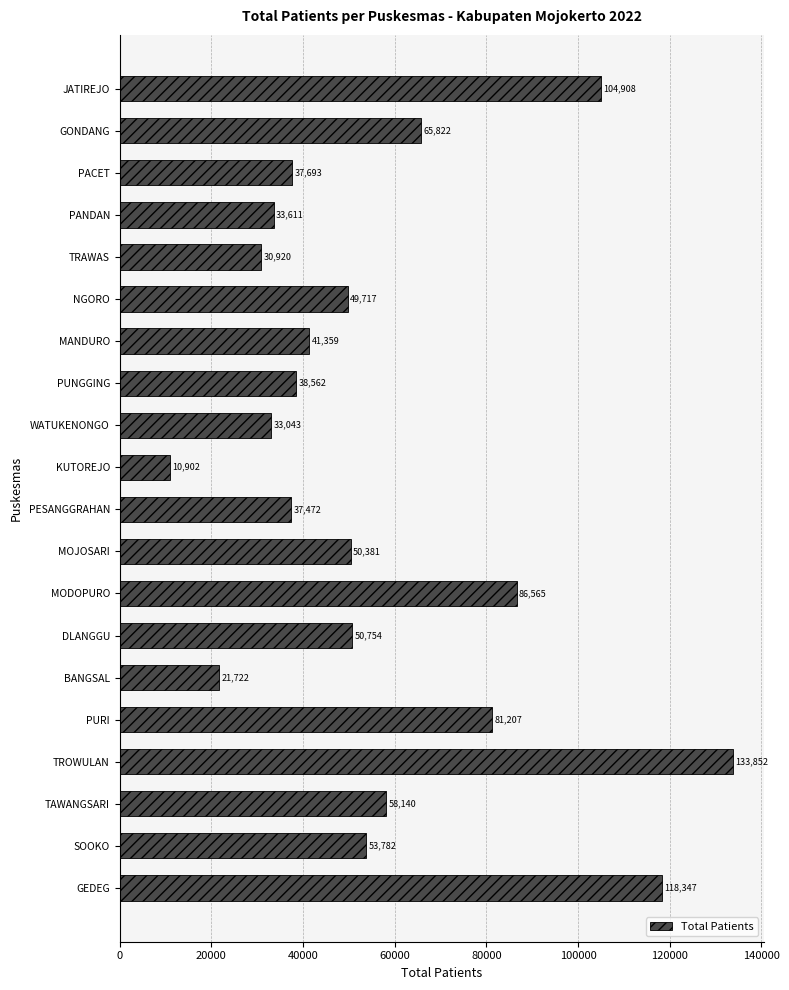

Reading top to bottom, extract all data points from this chart.

JATIREJO=104908	GONDANG=65822	PACET=37693	PANDAN=33611	TRAWAS=30920	NGORO=49717	MANDURO=41359	PUNGGING=38562	WATUKENONGO=33043	KUTOREJO=10902	PESANGGRAHAN=37472	MOJOSARI=50381	MODOPURO=86565	DLANGGU=50754	BANGSAL=21722	PURI=81207	TROWULAN=133852	TAWANGSARI=58140	SOOKO=53782	GEDEG=118347